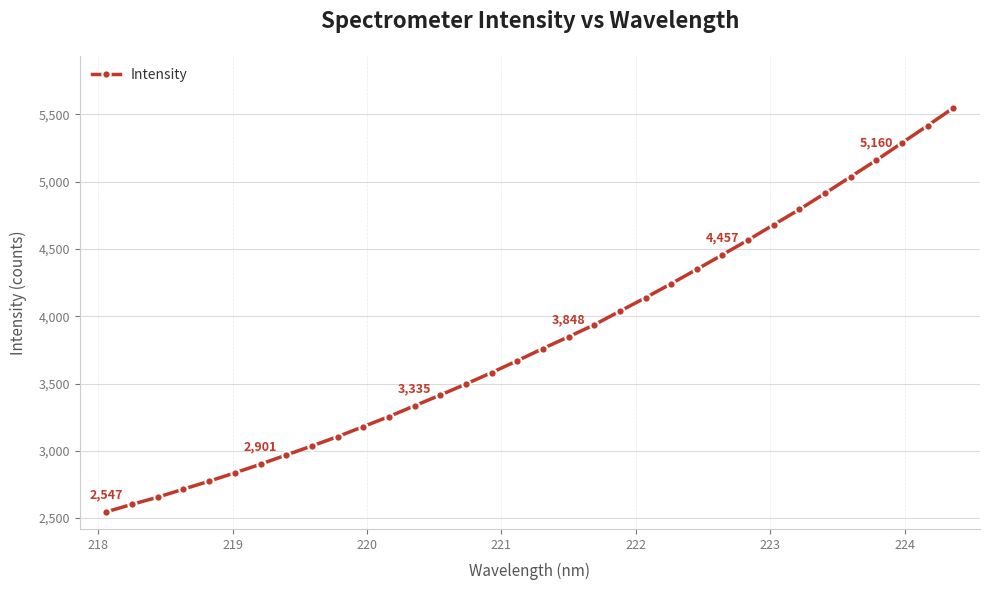

Reading left to right, transcribe all the data shown in this chart.

2547.0	2602.6	2655.8	2715.4	2774.8	2836.5	2900.7	2969.3	3036.4	3105.5	3180.1	3254.8	3334.9	3414.8	3496.5	3581.7	3669.6	3760.4	3847.8	3936.6	4037.8	4138.4	4242.3	4348.9	4457.4	4567.0	4681.0	4794.0	4914.0	5037.2	5159.8	5288.6	5416.5	5548.0